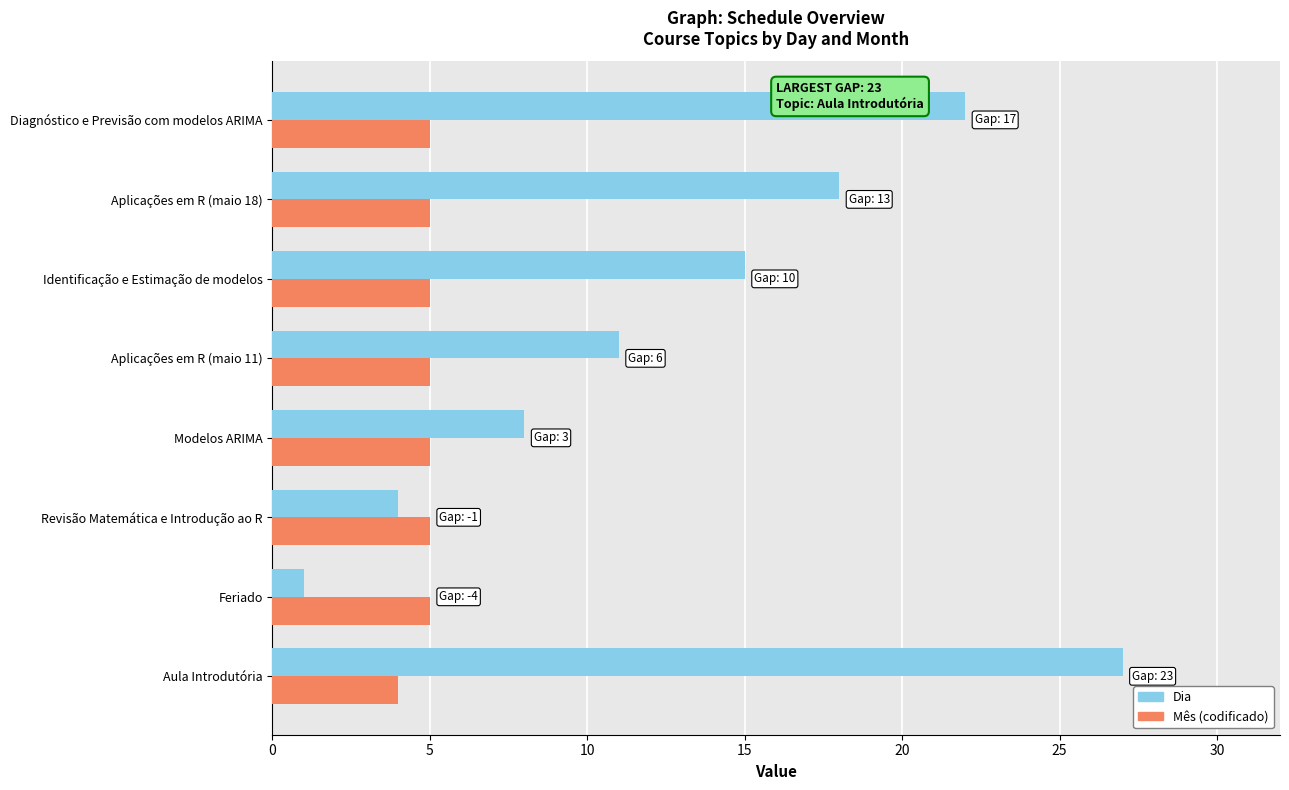

Read the Dia value at Aula Introdutória, to the nearest 10.

30